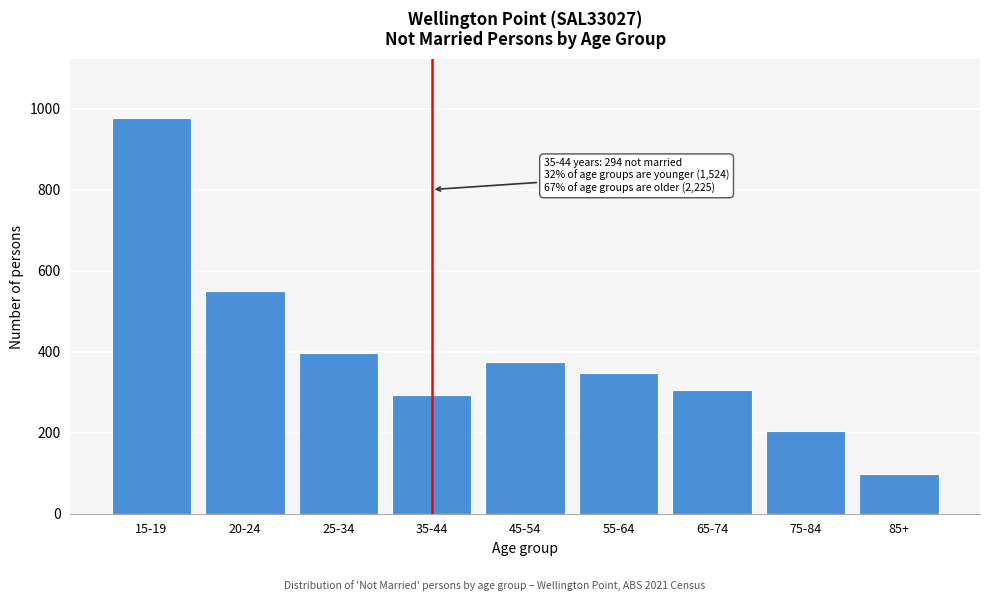

Reading right to left, transcribe all the data shown in this chart.

97	204	306	347	374	294	396	549	976